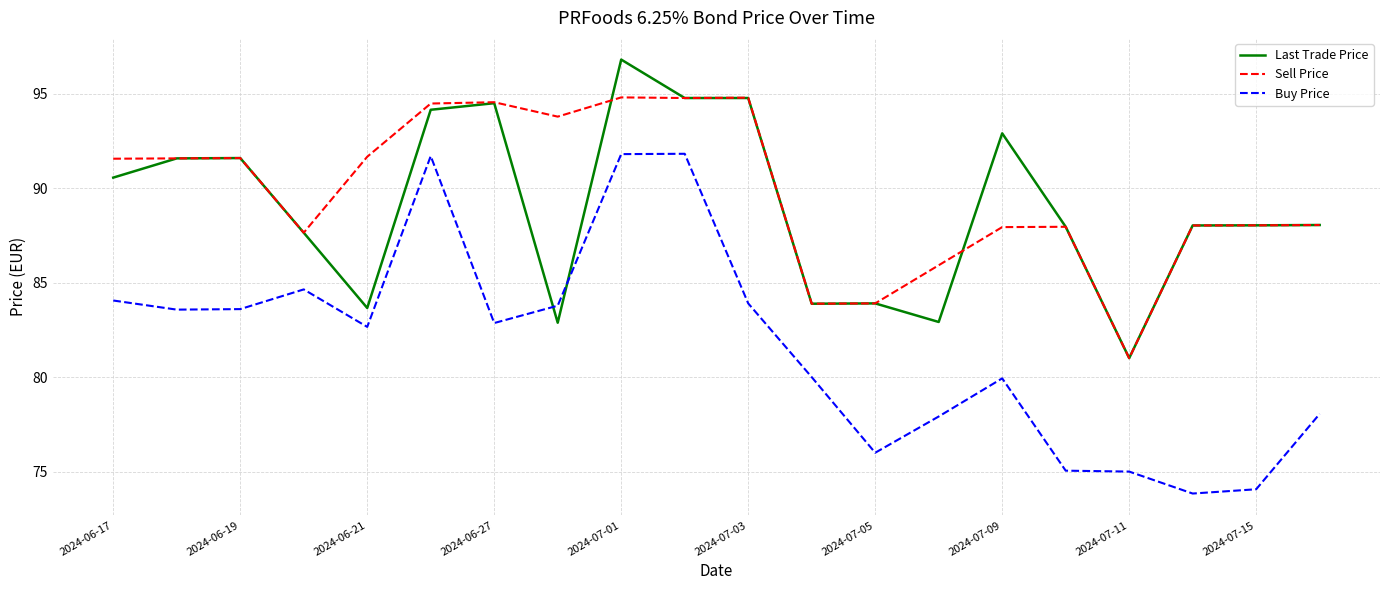

How many lines are shown in the chart?

3